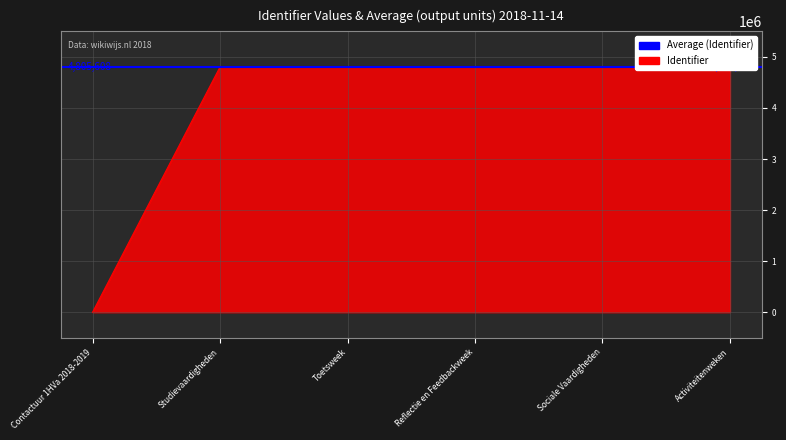

Where is the data nearest to the value 2402806?

Studievaardigheden